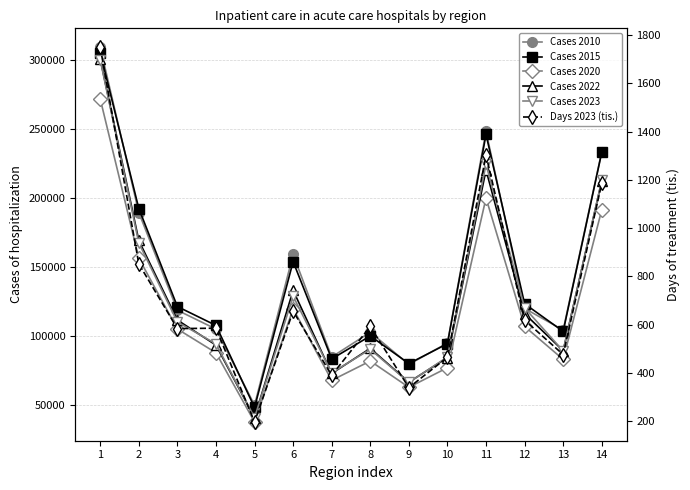

What is the approximate value of Cases 2023 at 12?

120410.0